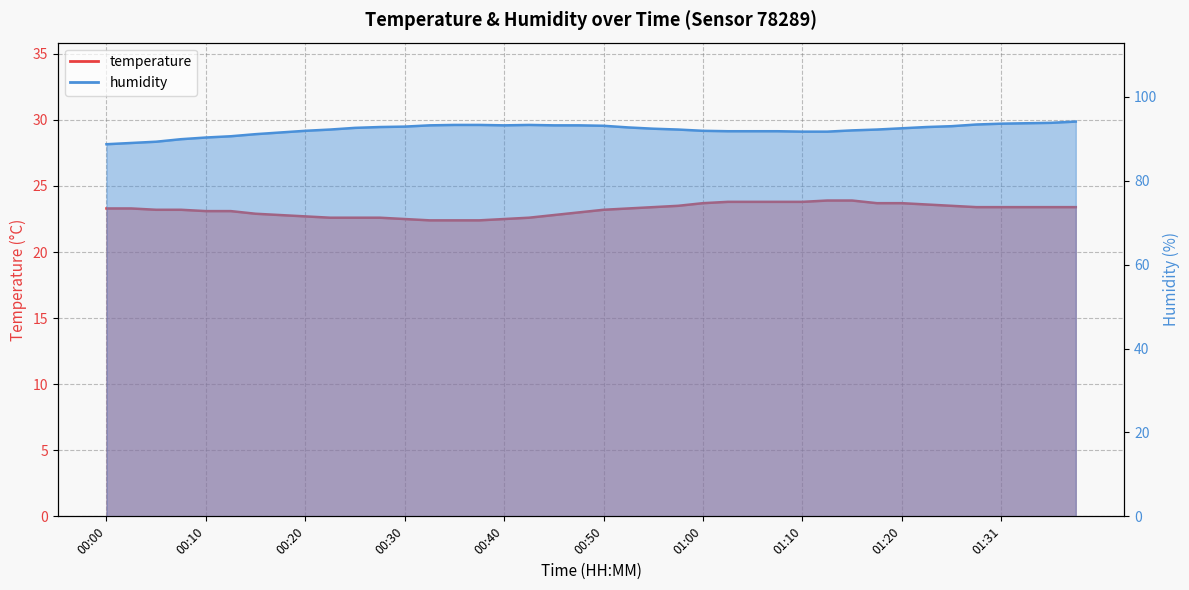

Which series has the largest range (max minus min)?

humidity